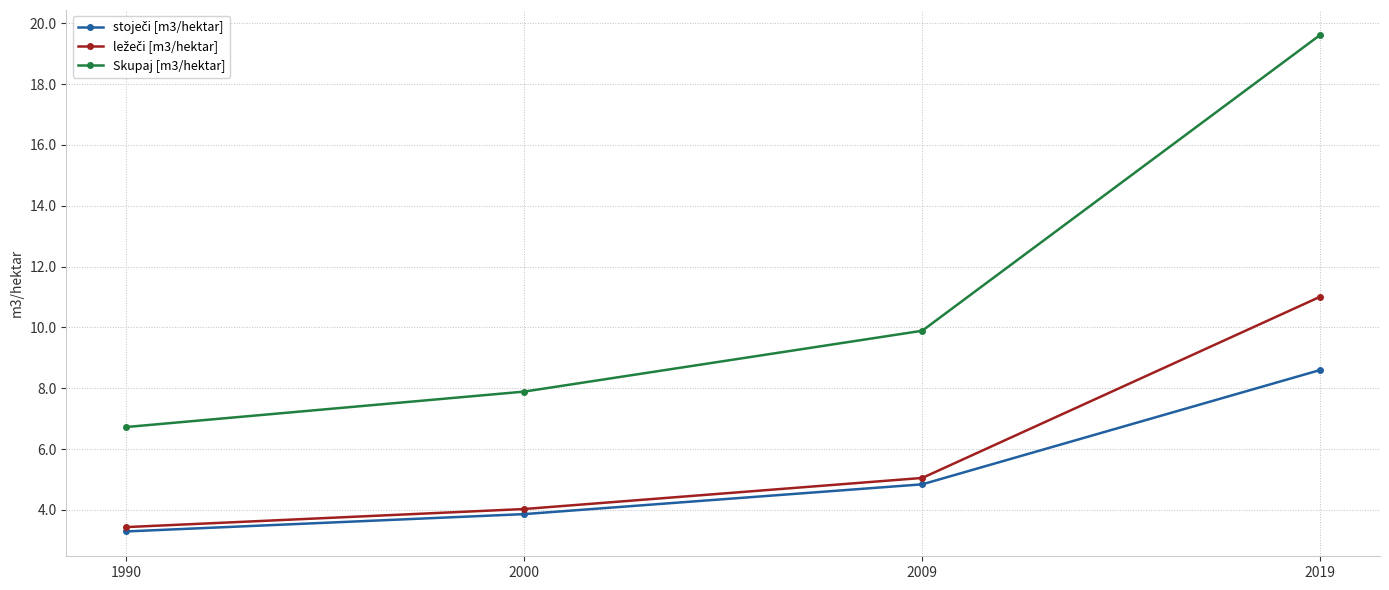

The Skupaj [m3/hektar] series shows 12.1 at 2019. True or false?

False